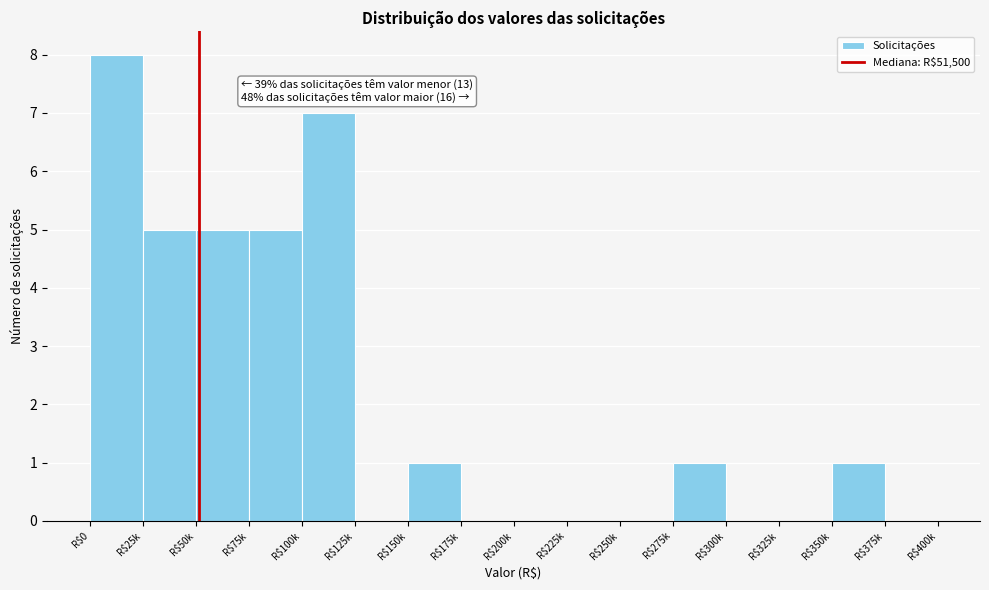

Is it true that the value at R$50k is 3?

False